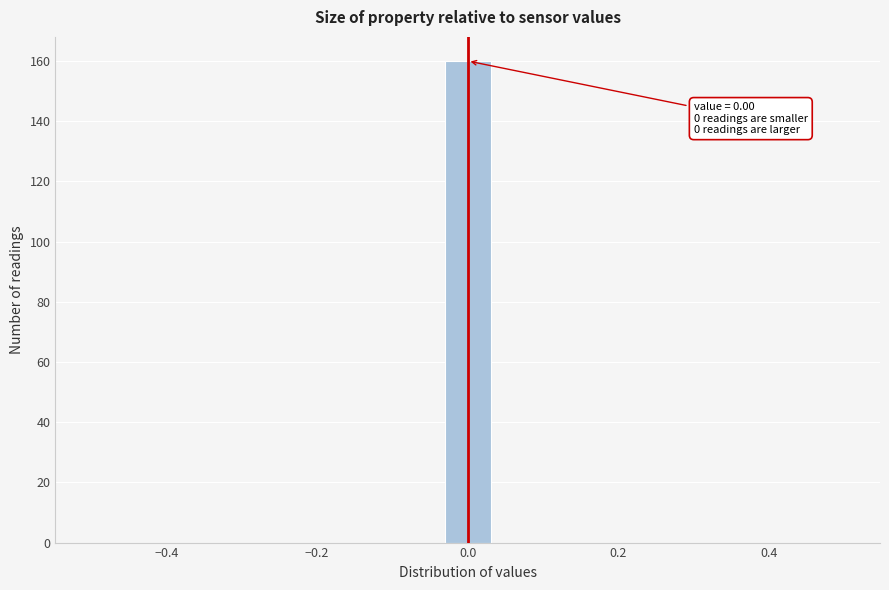

Around what value on the x-axis is the tallest bar? Give the approximate position of its centre, as read against the axis.

0.00